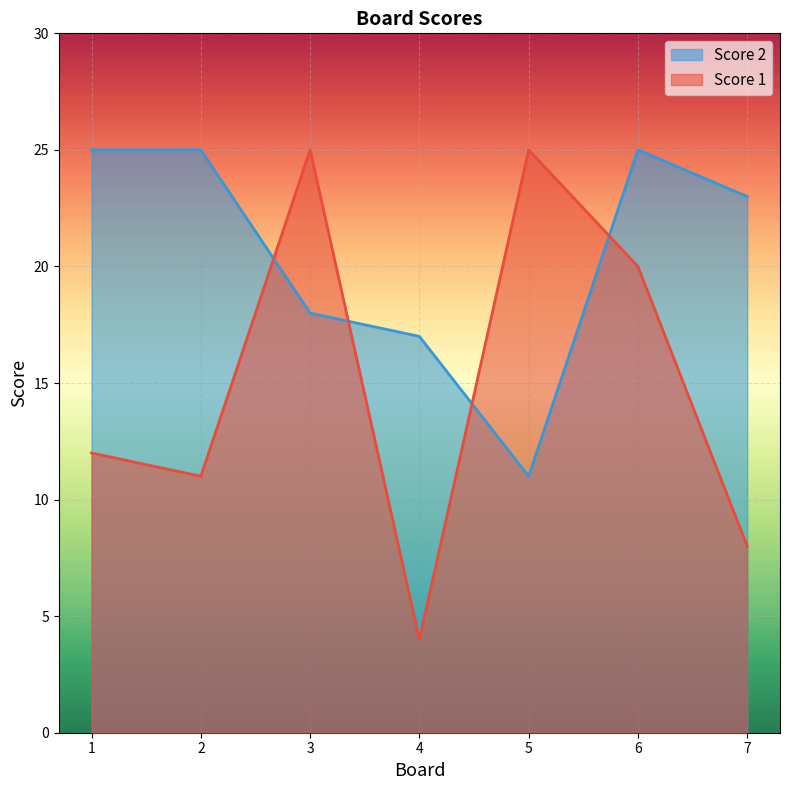

The Score 2 series shows 7 at 3. True or false?

False